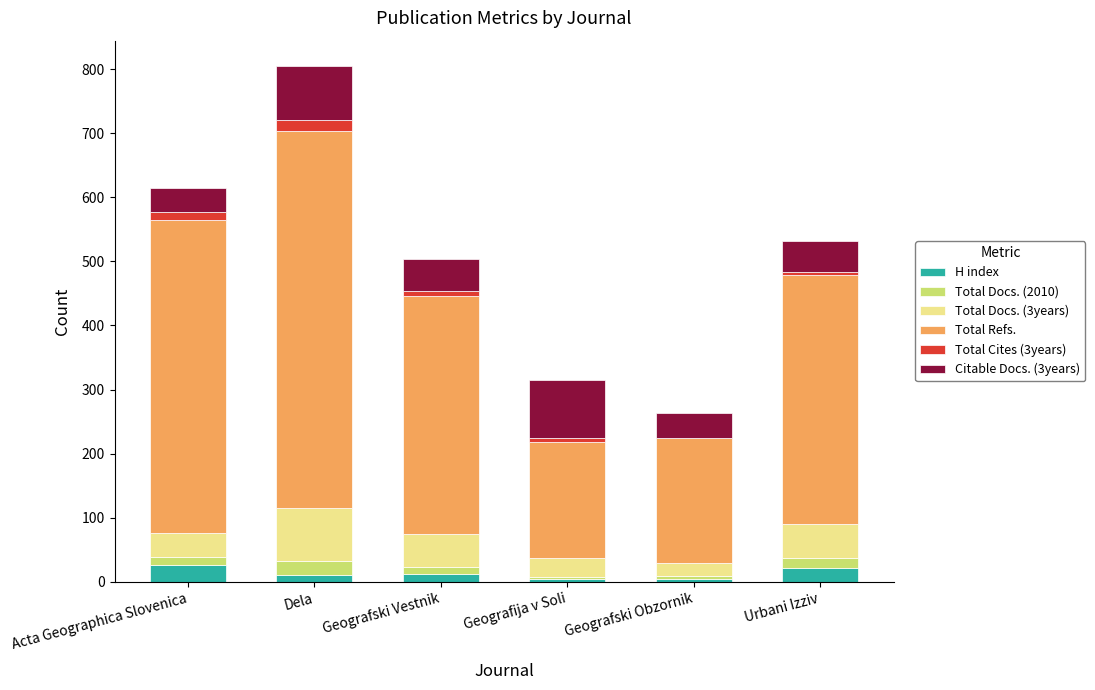

What is the sum of all H index values?

80